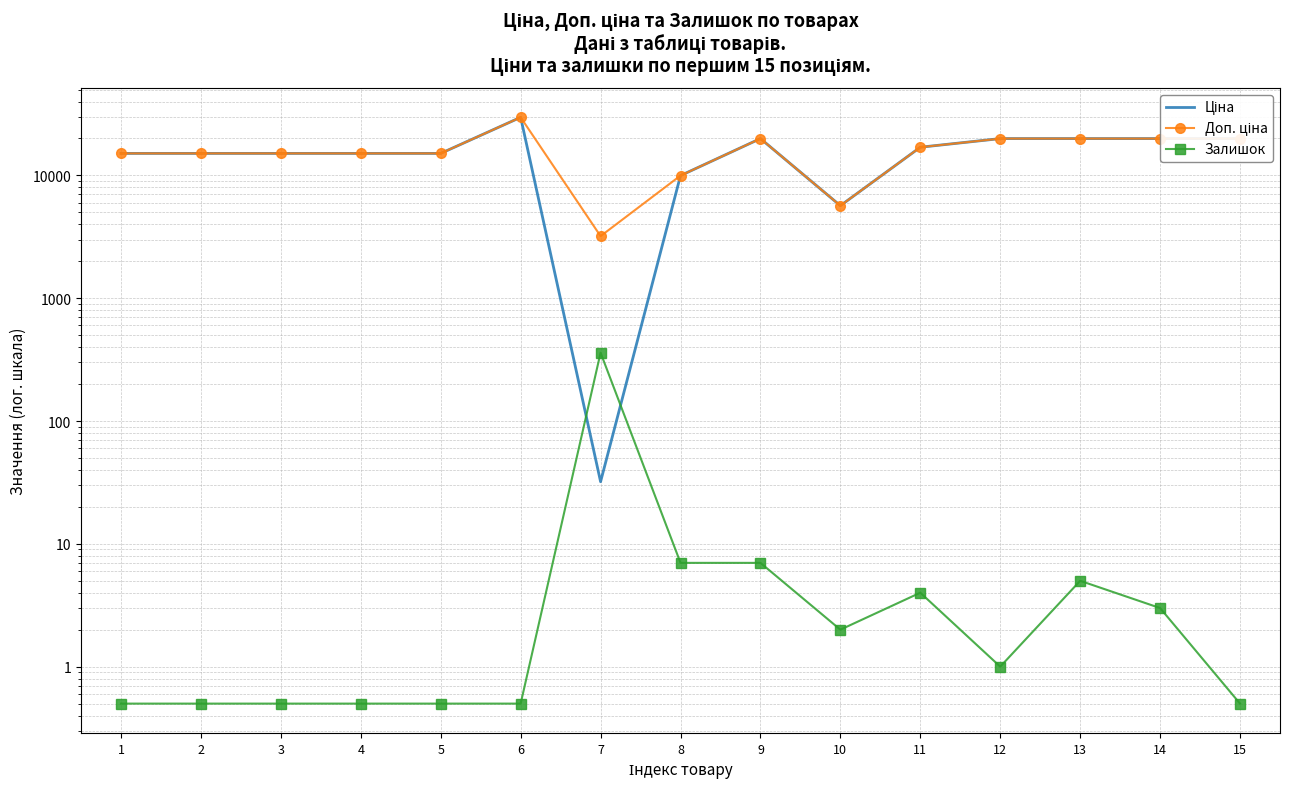

What is the total value across all series at 5?

30240.5